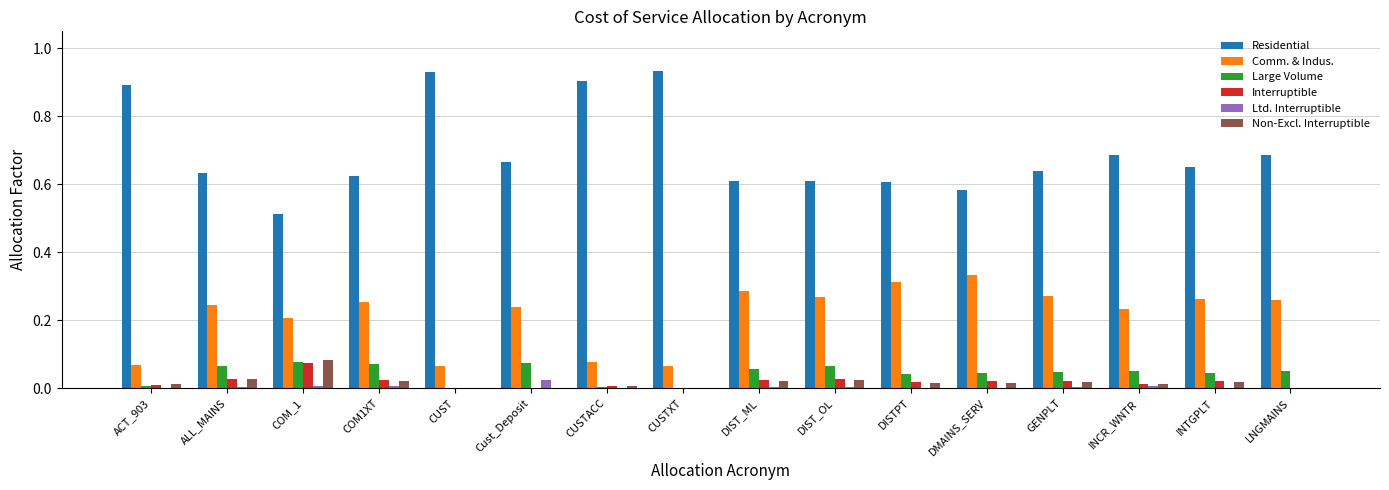

What is the sum of the Residential values at INCR_WNTR and DMAINS_SERV?

1.3